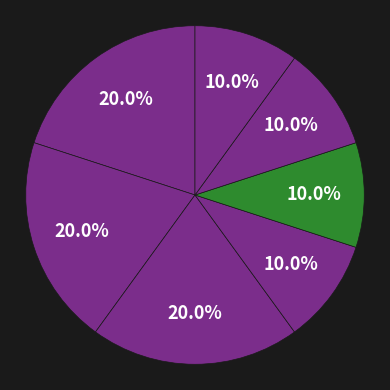

Count the number of slices in the pie.

7